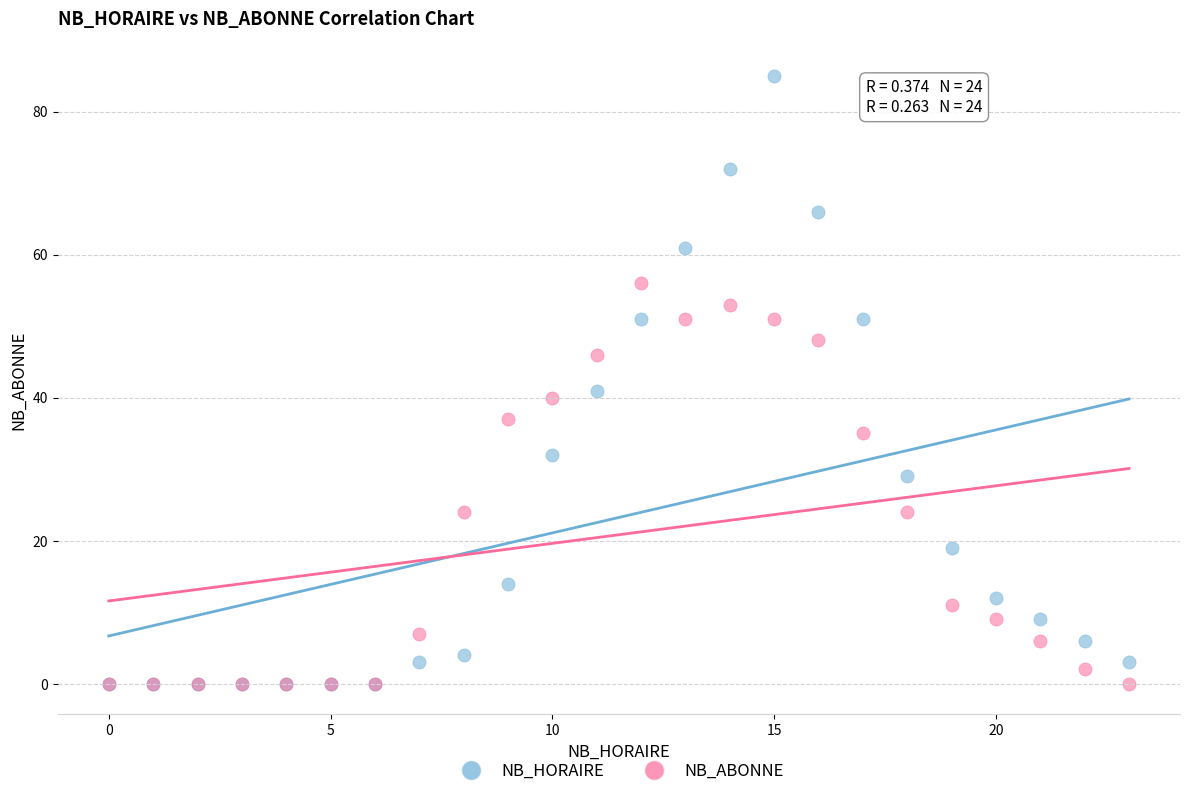

Across all series, what Y value is closest to 42?

41